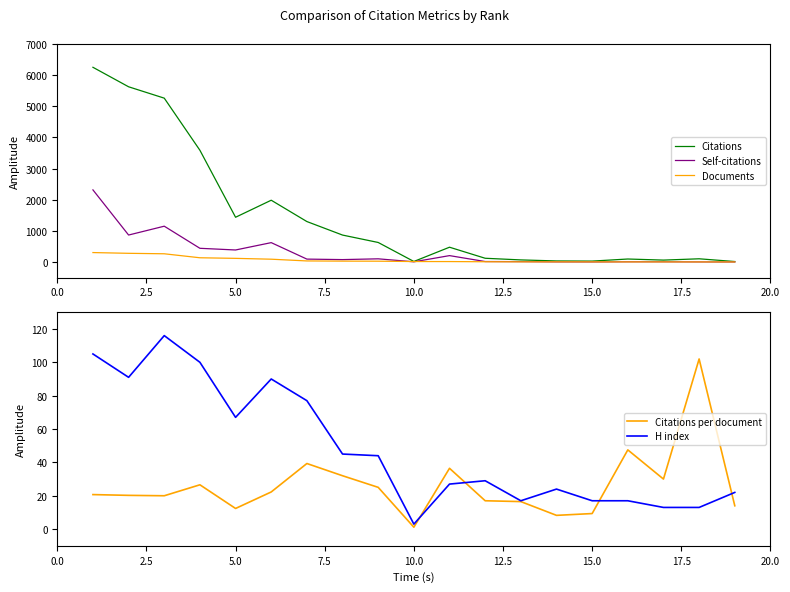

Which series has the widest spread of values?

Citations